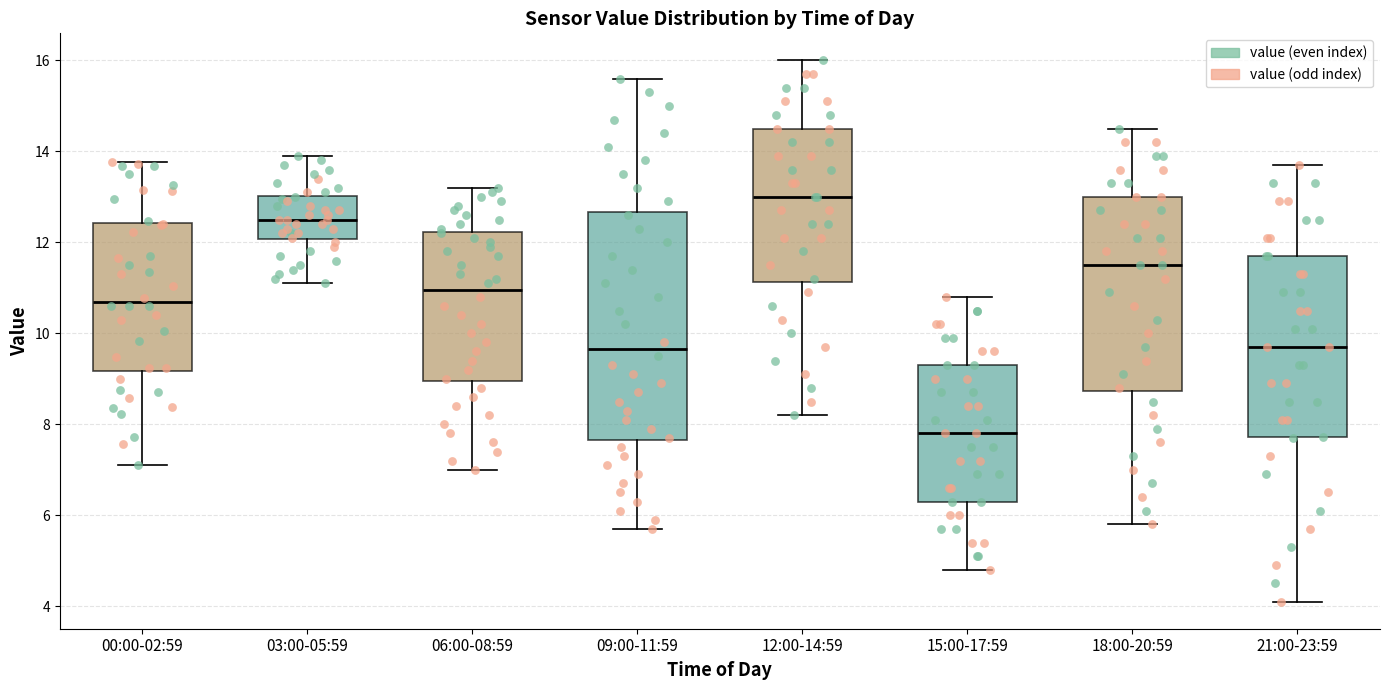

Reading left to right, read every box against the y-axis: the position of its median line, the range the box covers, and the ends of its whiskers. The values are not printed on the chart, so give them approximately, as read against the axis.

00:00-02:59: median 10.6, box 9.2 to 12.4, whiskers 7.2 to 13.8
03:00-05:59: median 12.6, box 12.0 to 13.0, whiskers 11.2 to 14.0
06:00-08:59: median 11.0, box 9.0 to 12.2, whiskers 7.0 to 13.2
09:00-11:59: median 9.6, box 7.6 to 12.6, whiskers 5.8 to 15.6
12:00-14:59: median 13.0, box 11.2 to 14.6, whiskers 8.2 to 16.0
15:00-17:59: median 7.8, box 6.4 to 9.4, whiskers 4.8 to 10.8
18:00-20:59: median 11.6, box 8.8 to 13.0, whiskers 5.8 to 14.6
21:00-23:59: median 9.8, box 7.8 to 11.8, whiskers 4.2 to 13.8